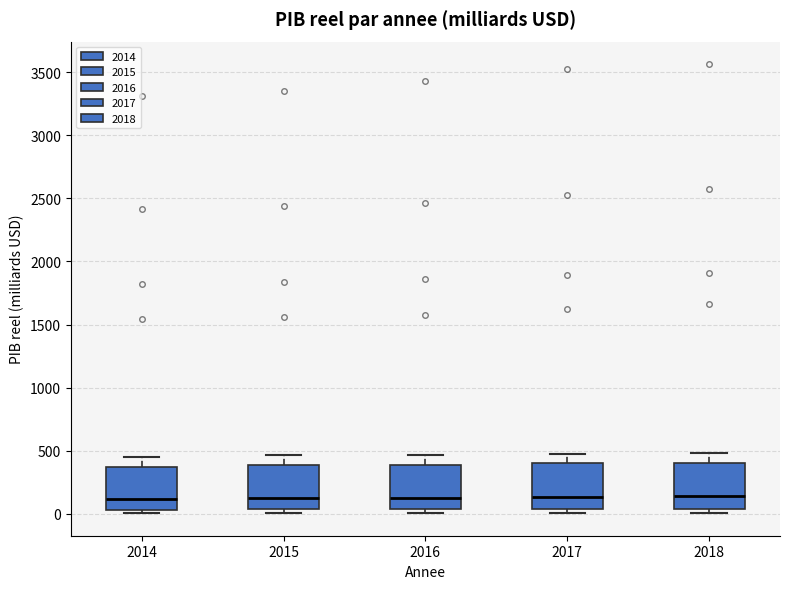

Reading left to right, read every box against the y-axis: the position of its median line, the range the box covers, and the ends of its whiskers. The values are not printed on the chart, so give them approximately, as read against the axis.

2014: median 100, box 50 to 350, whiskers 0 to 450
2015: median 150, box 50 to 400, whiskers 0 to 450
2016: median 150, box 50 to 400, whiskers 0 to 450
2017: median 150, box 50 to 400, whiskers 0 to 500
2018: median 150, box 50 to 400, whiskers 0 to 500